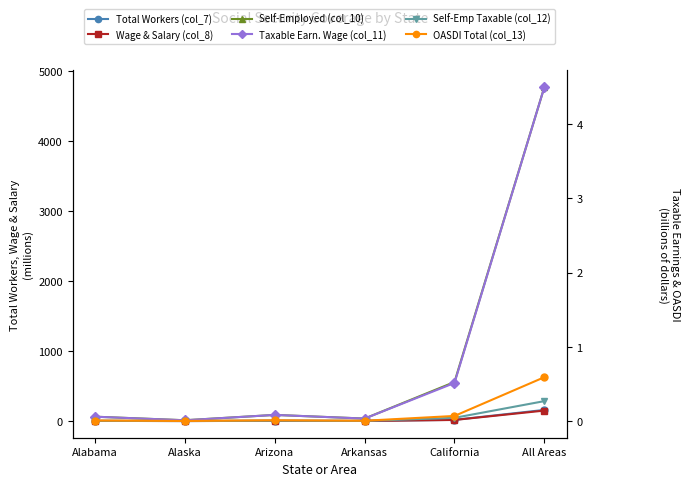

Rank the series at Arizona from highest to lowest value.

Self-Employed (col_10), Total Workers (col_7), Wage & Salary (col_8), Taxable Earn. Wage (col_11), OASDI Total (col_13), Self-Emp Taxable (col_12)